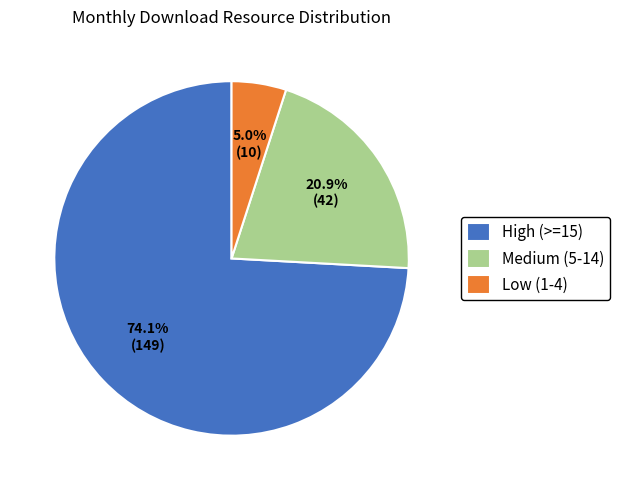

To the nearest percent, what is the difference between the largest and smallest slice percentages?

69%